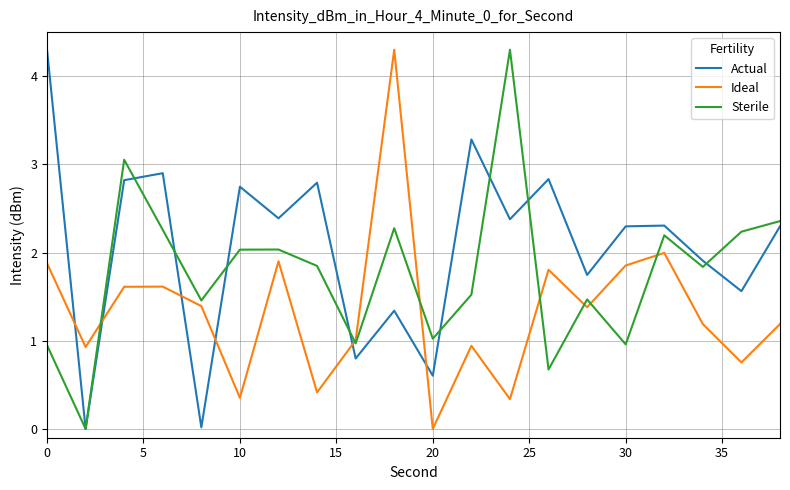

What is the difference between the second highest and second lowest values in the Actual series?

3.3